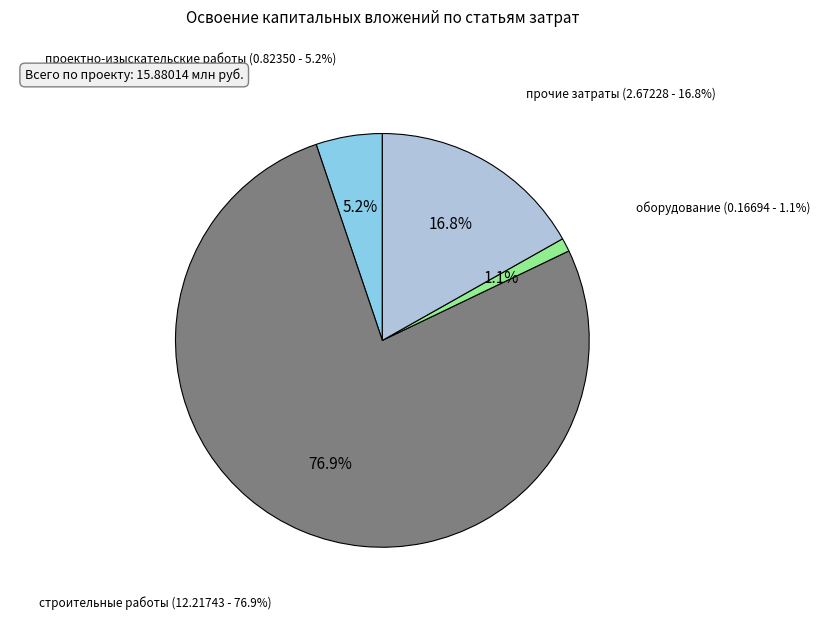

To the nearest percent, what portion does оборудование represent?

1%